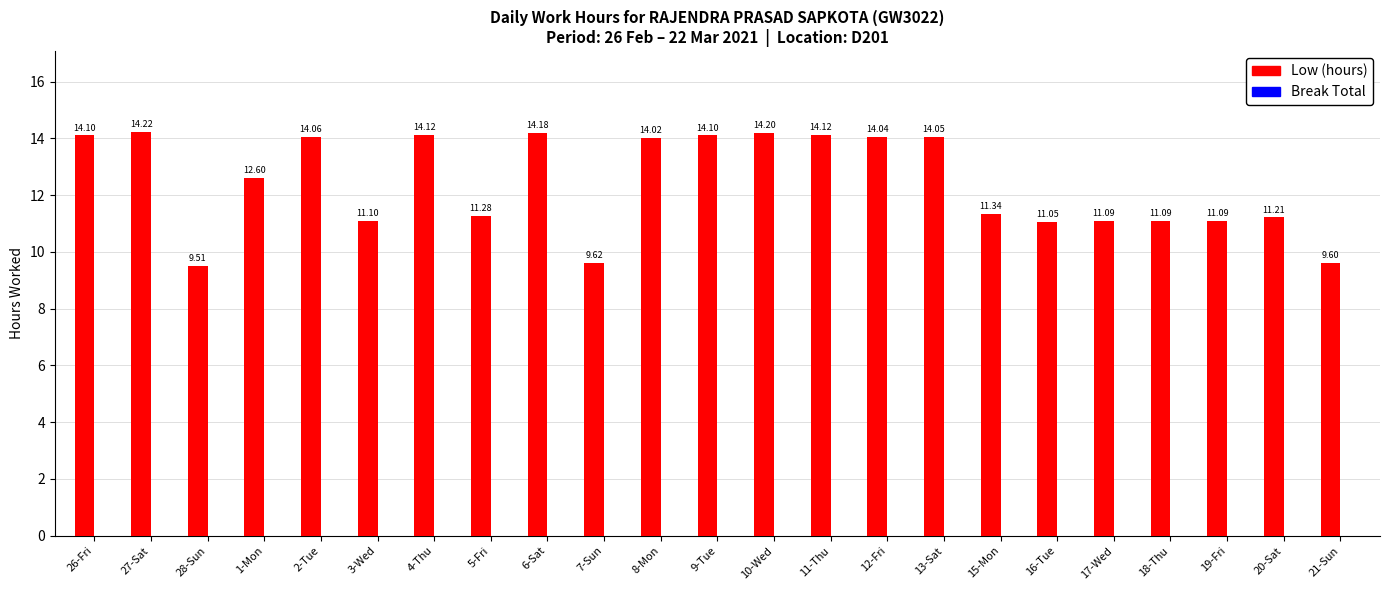

Does the chart contain any negative values?

No